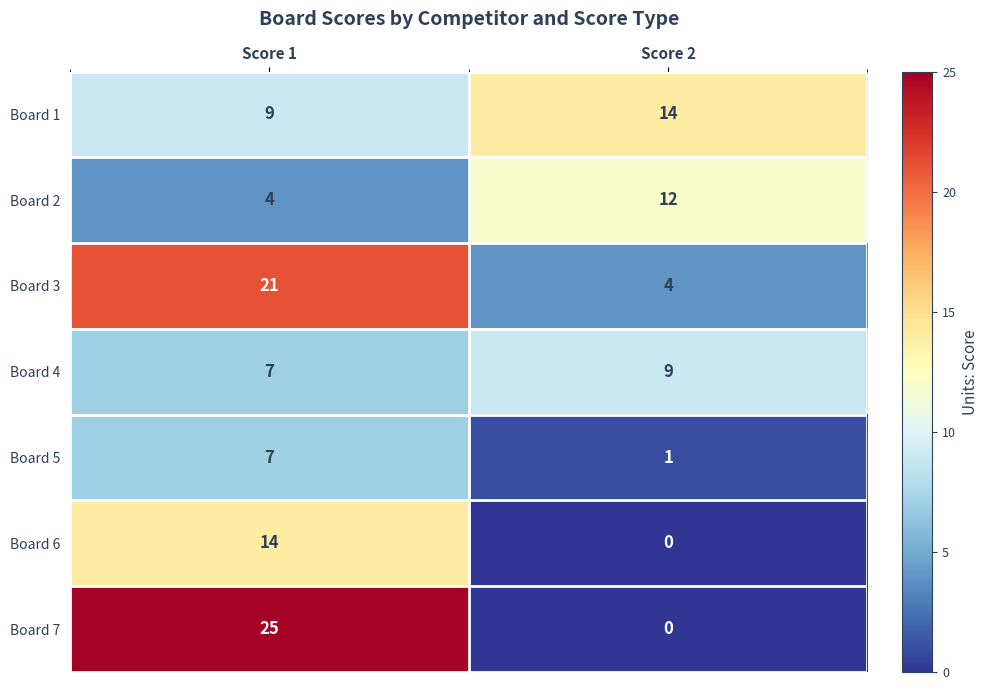

What is the sum of all Board 2 values?

16